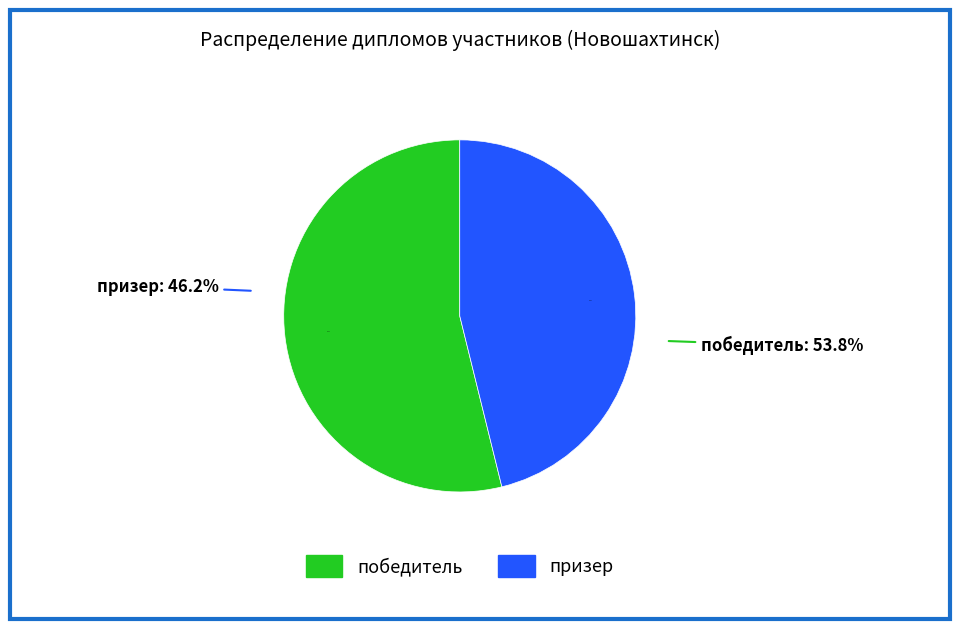

Rank the categories by value from highest to lowest.

победитель, призер